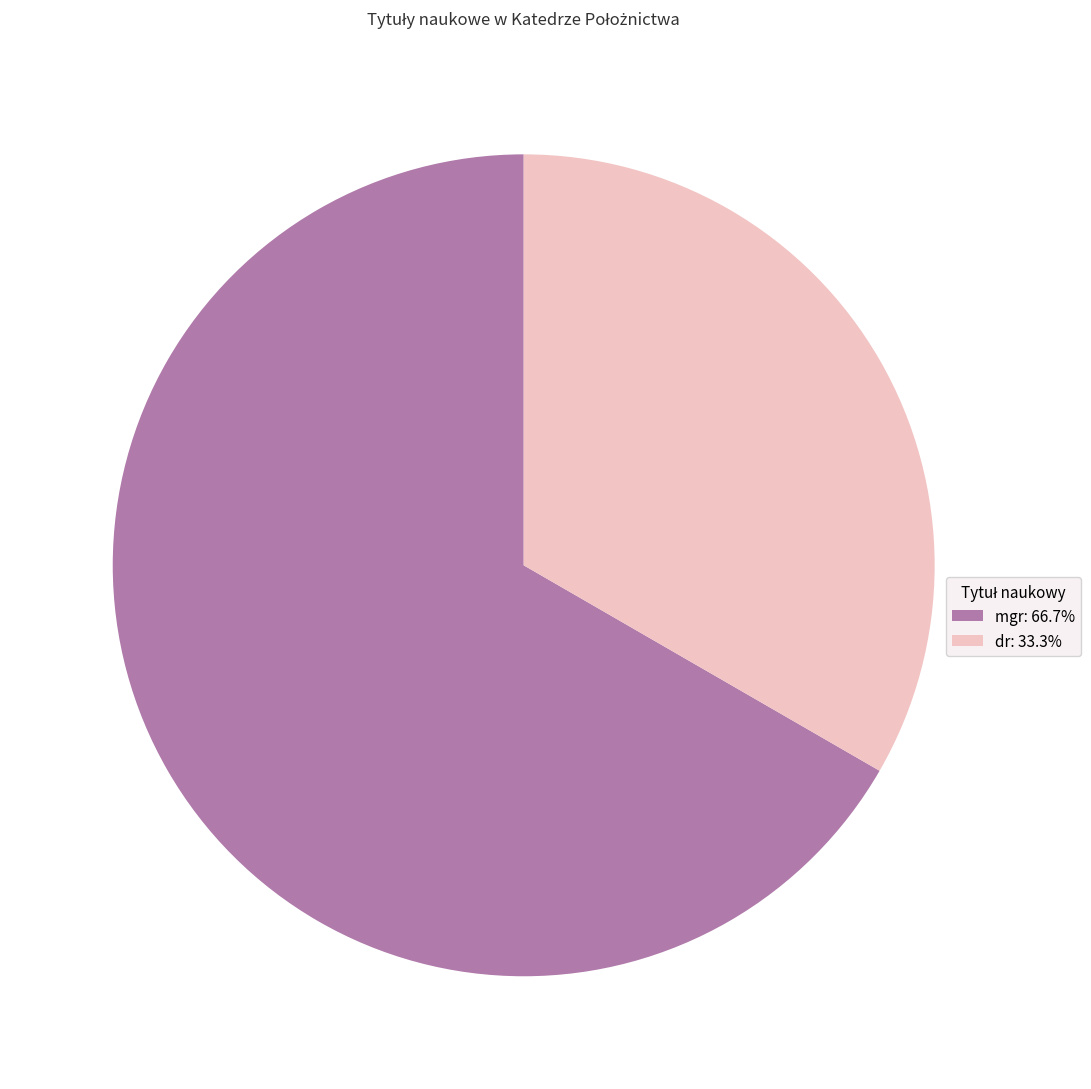

What is the smallest slice in the pie chart?

dr